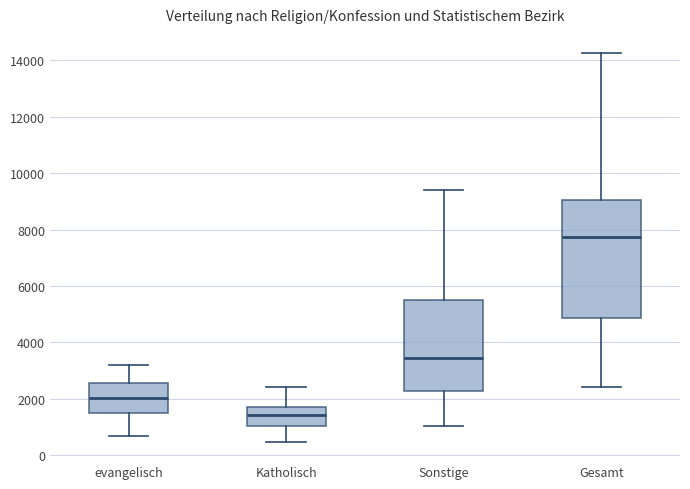

Which box is the tallest, from its lower edge to its upper edge?

Gesamt